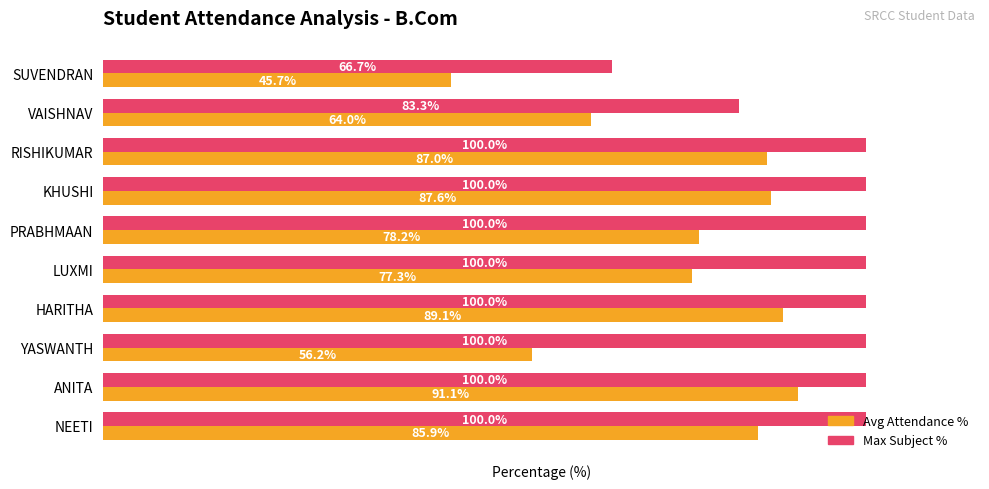

Where is Avg Attendance % nearest to the value 68?

VAISHNAV